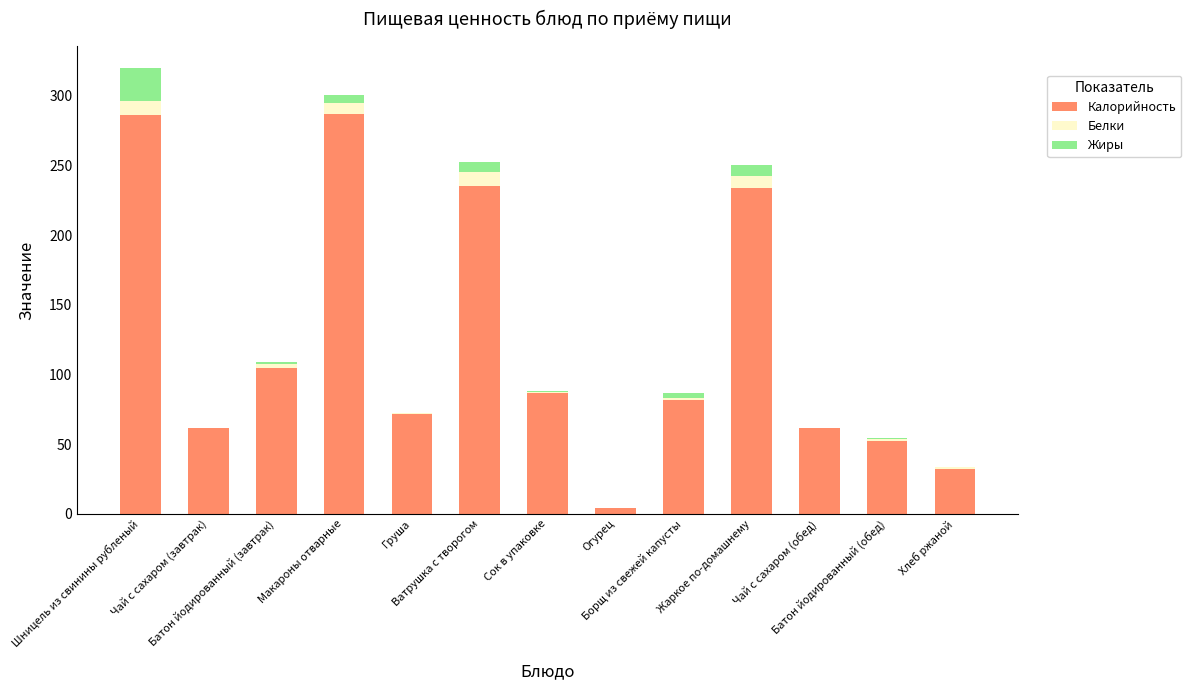

What is the highest value of the Калорийность series?

287.1